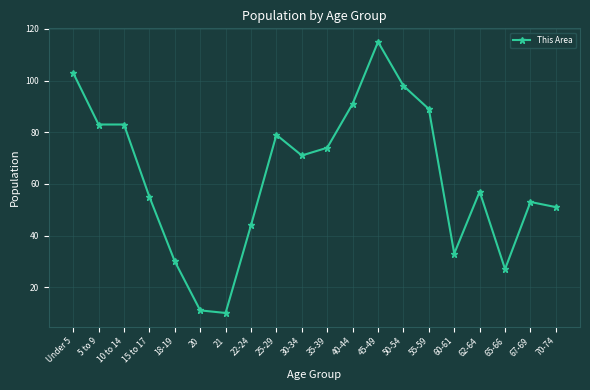

Is this an area chart (filled region under the line)?

No